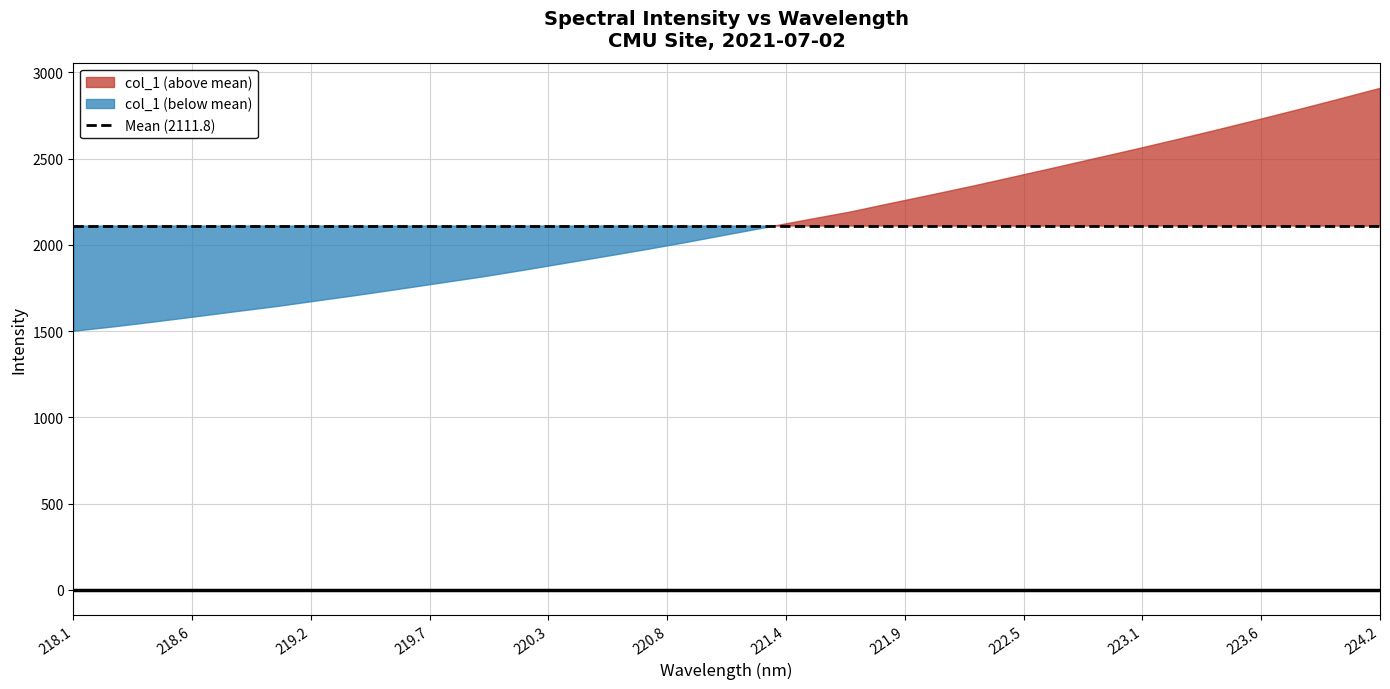

Reading right to left, list all the values displayed in this chart.

224.1709=2910.2	223.9802=2848.1	223.7895=2787.0	223.5987=2727.3	223.408=2668.8	223.2172=2612.0	223.0264=2556.4	222.8355=2502.5	222.6447=2448.6	222.4538=2395.3	222.263=2342.6	222.0721=2292.3	221.8812=2242.9	221.6902=2192.7	221.4993=2149.4	221.3083=2105.2	221.1174=2061.4	220.9264=2016.9	220.7354=1974.7	220.5444=1934.5	220.3533=1894.9	220.1623=1855.0	219.9712=1816.8	219.7801=1781.7	219.589=1746.6	219.3979=1712.1	219.2067=1679.3	219.0156=1646.2	218.8244=1616.4	218.6332=1586.2	218.442=1556.5	218.2508=1528.0	218.0596=1501.9